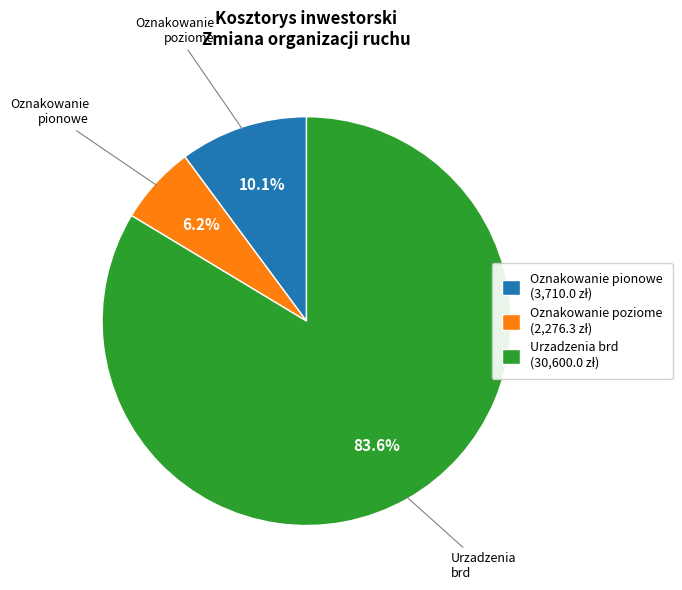

How many segments does this pie chart have?

3